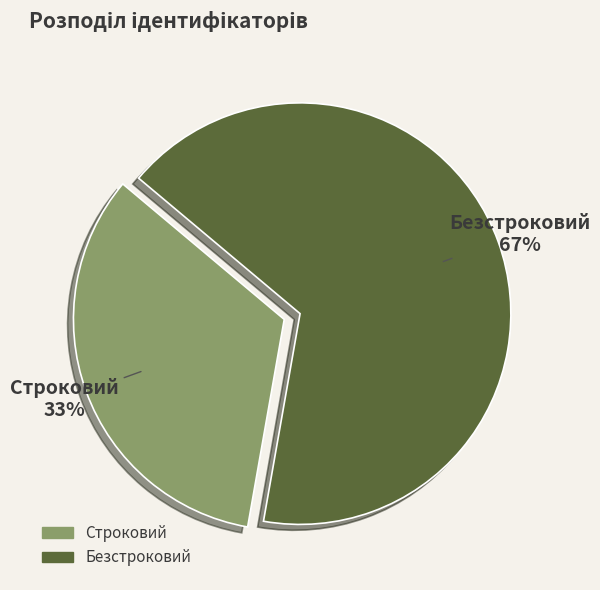

Is the sum of Строковий and Безстроковий greater than half?

Yes